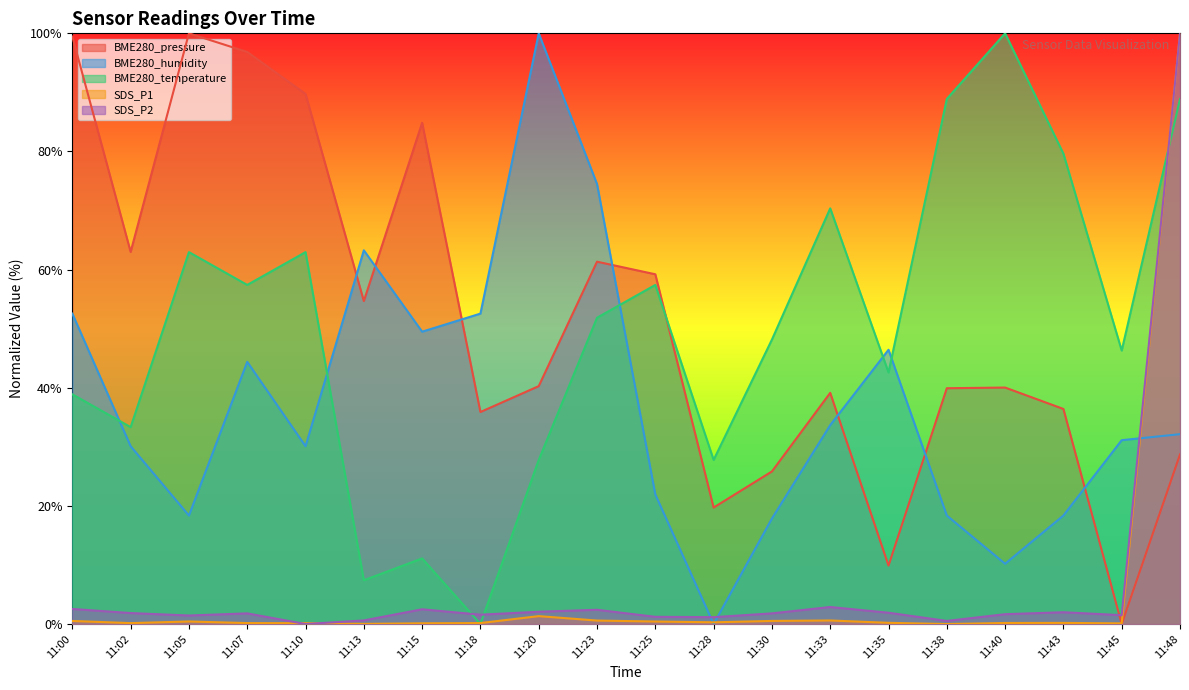

Does the chart display data point markers on the line(s)?

No